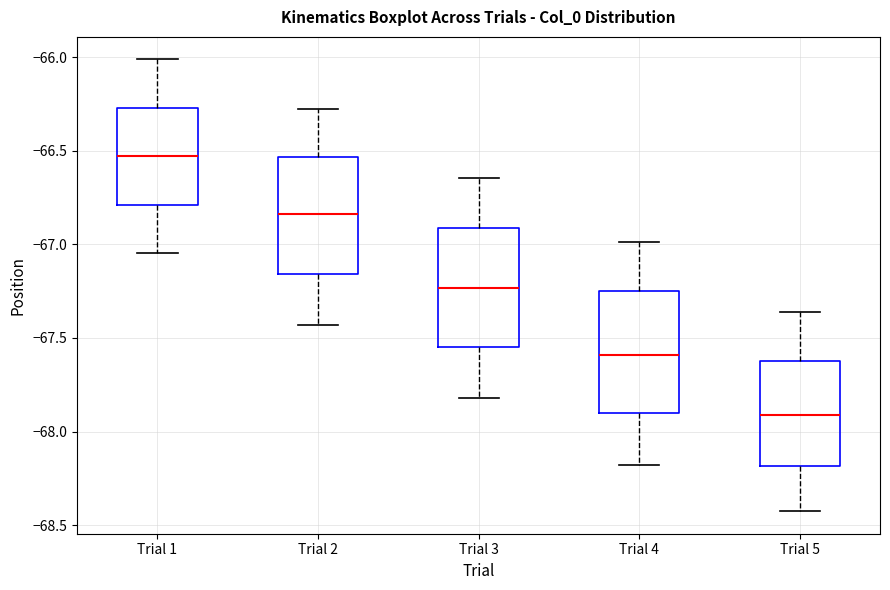

Where does the upper whisker of the box for Trial 2 end on the y-axis? The values are not printed on the chart, so give them approximately, as read against the axis.

-66.25